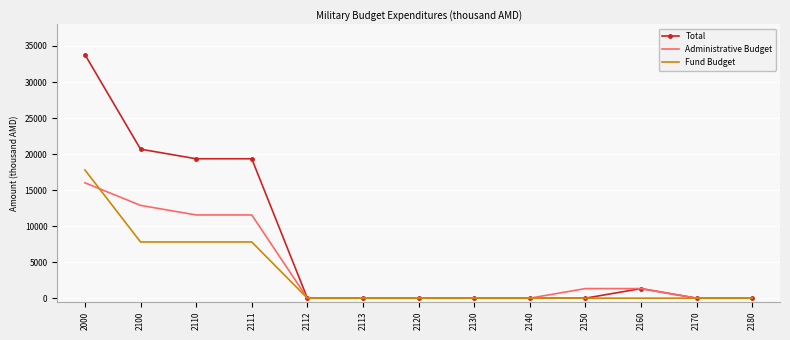

What is the difference between the Total values at 2000 and 2100?

13123.4